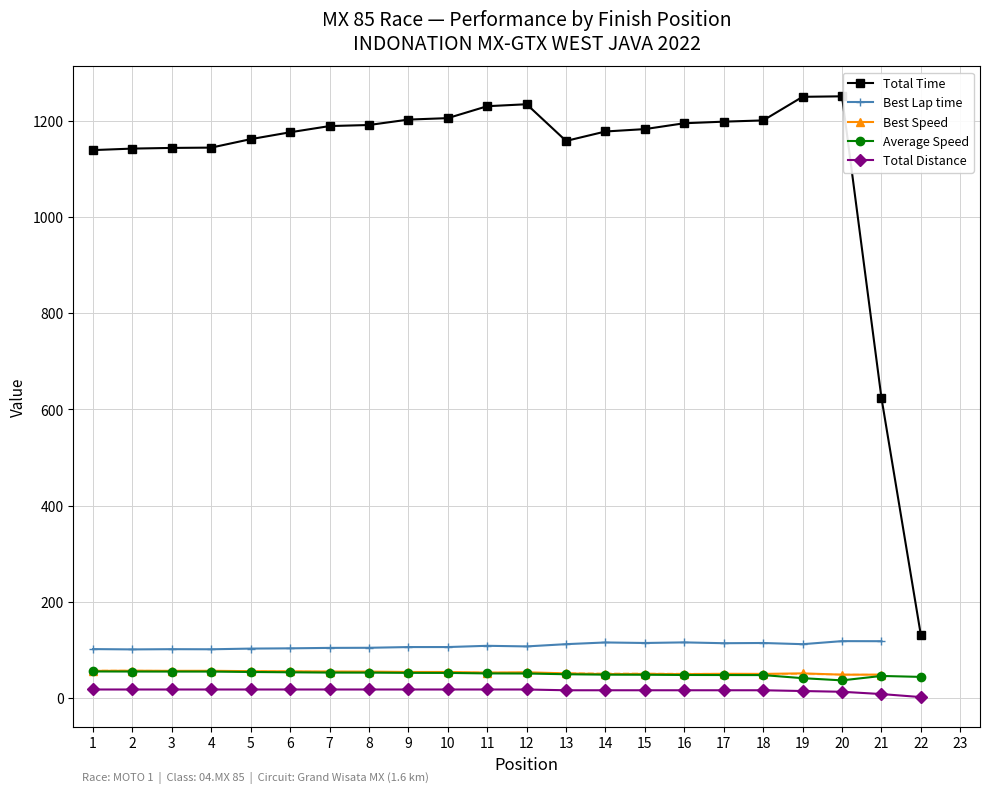

True or false: Total Time and Average Speed intersect in this chart.

False